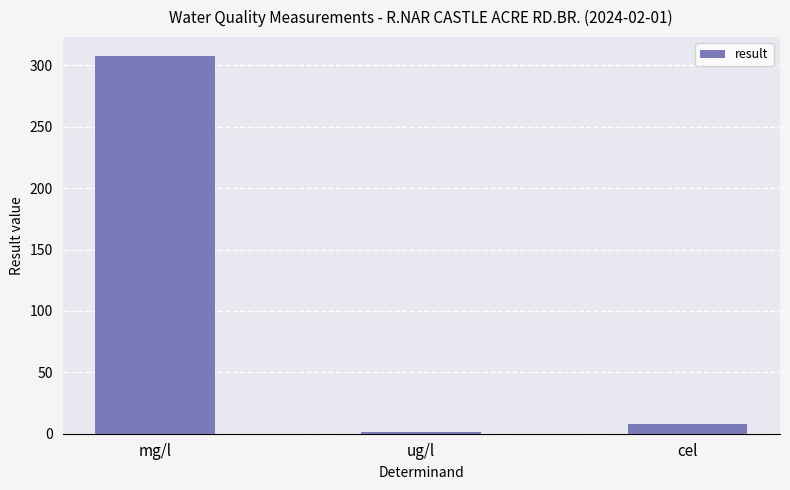

What is the greatest value displayed?

307.7